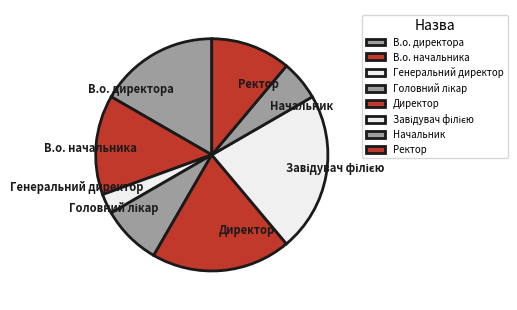

Does Начальник account for over 50% of the chart?

No